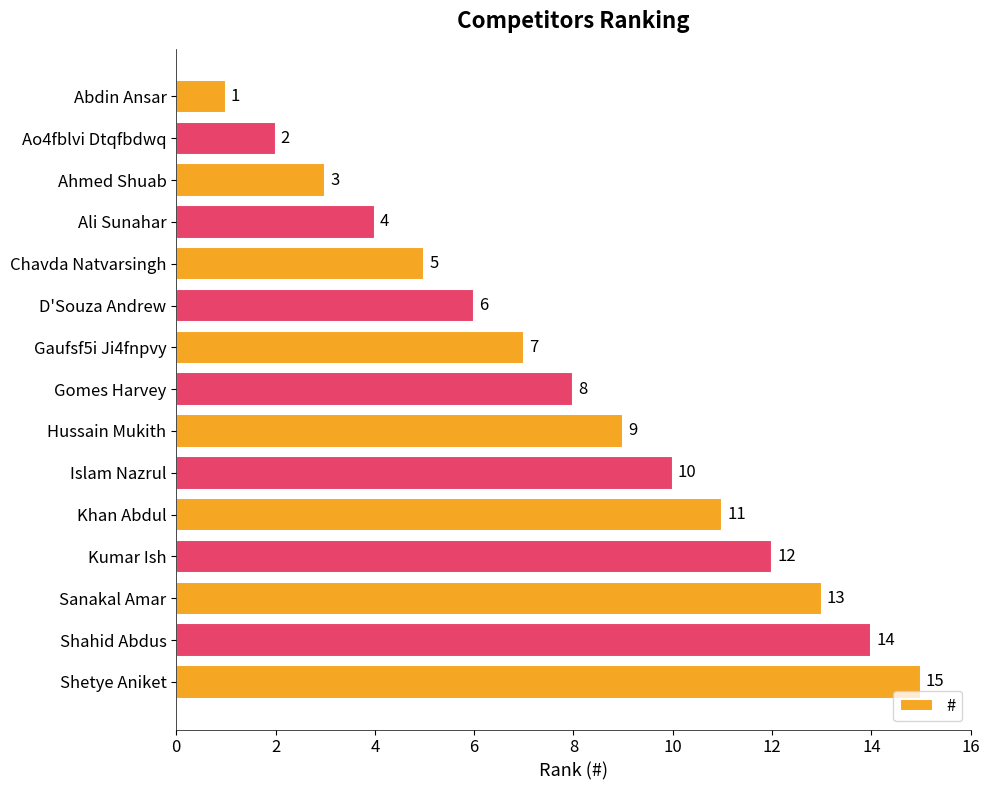

Count the number of data series in this chart.

1